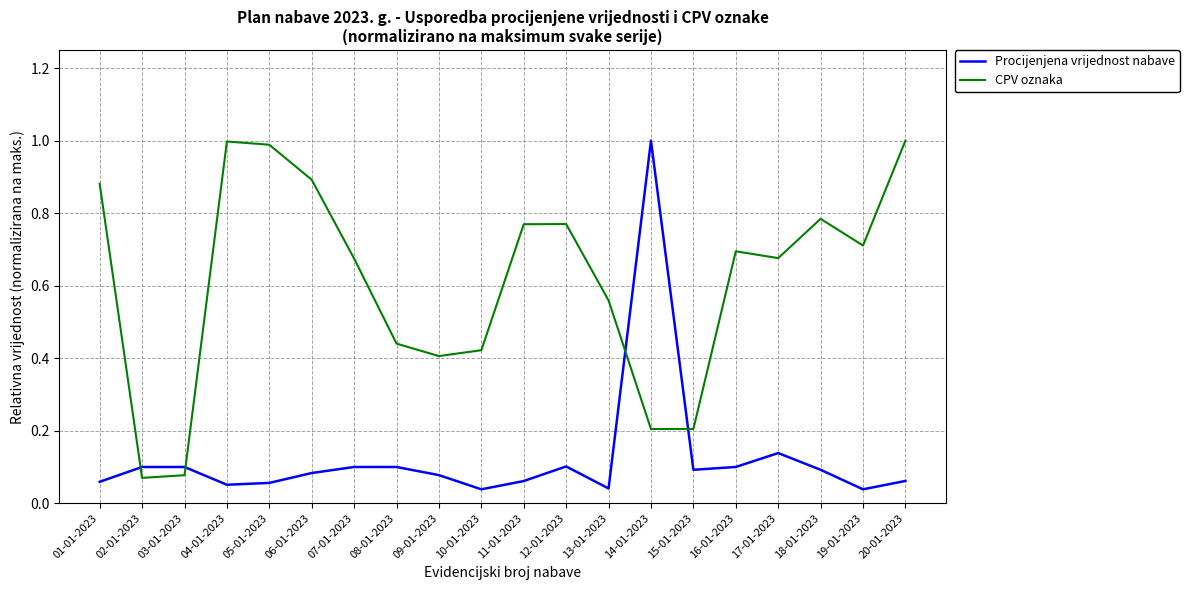

True or false: Procijenjena vrijednost nabave has more than 0 points higher than both neighbors.

True